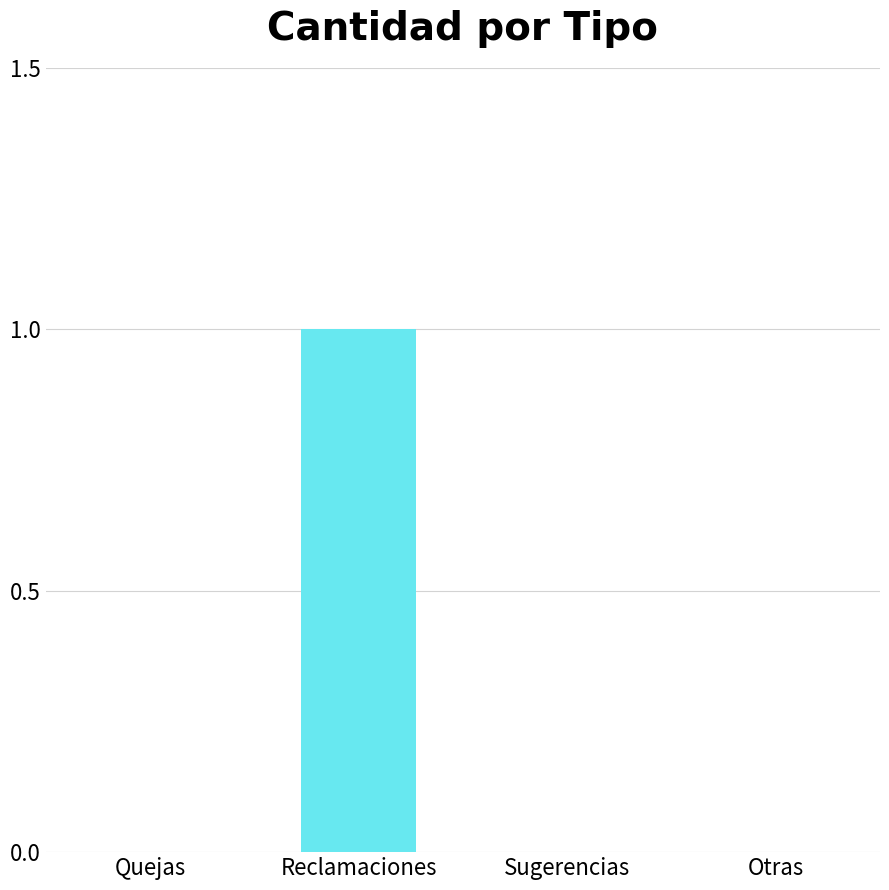

Reading left to right, transcribe all the data shown in this chart.

Quejas=0	Reclamaciones=1	Sugerencias=0	Otras=0